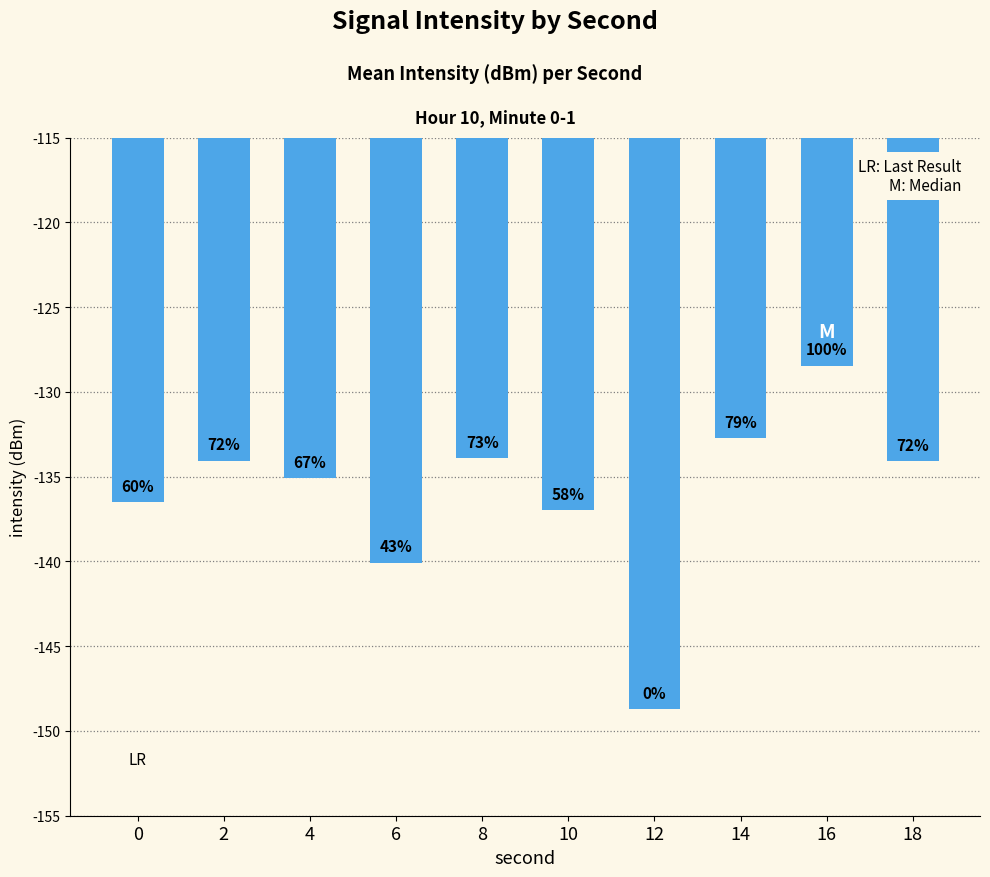

Which label corresponds to the smallest value in the chart?

12